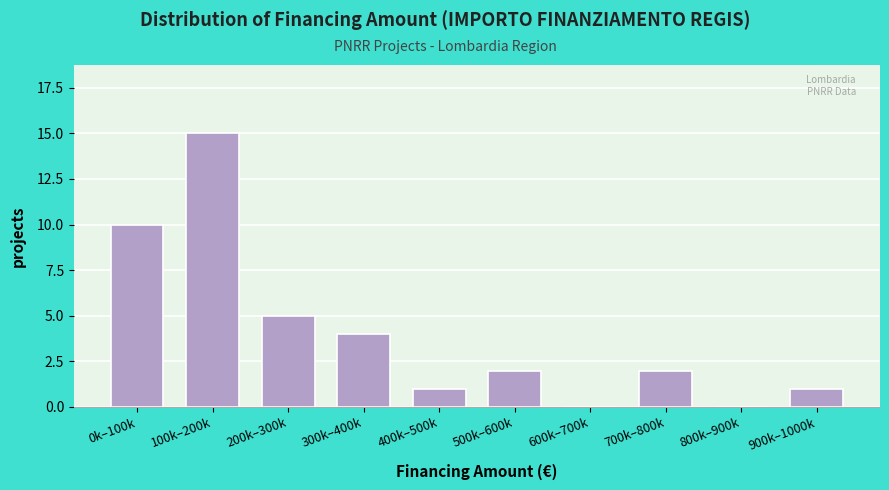

Reading left to right, list all the values displayed in this chart.

0k–100k=10	100k–200k=15	200k–300k=5	300k–400k=4	400k–500k=1	500k–600k=2	600k–700k=0	700k–800k=2	800k–900k=0	900k–1000k=1